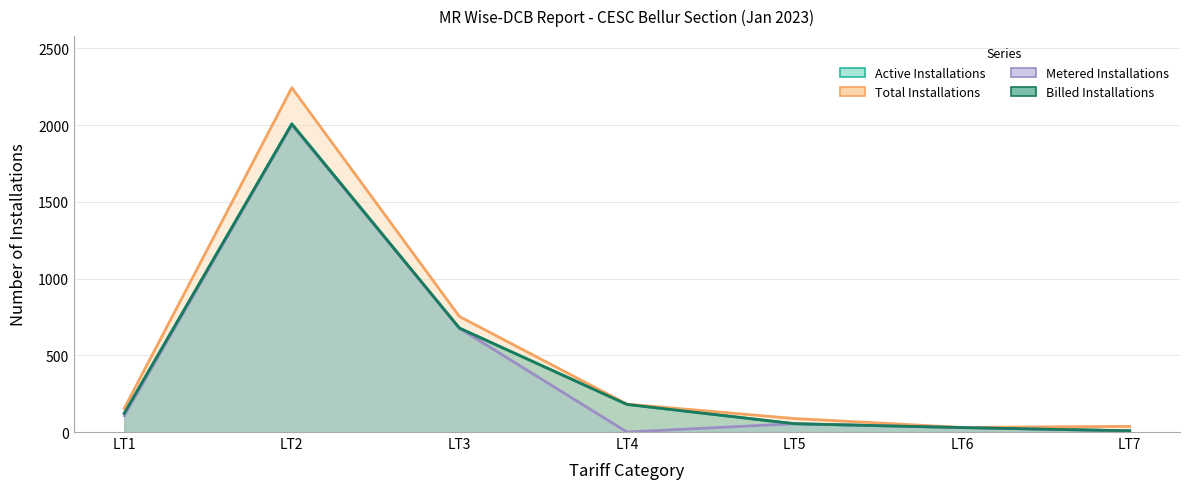

Which series changed the most between LT1 and LT7?

Total Installations